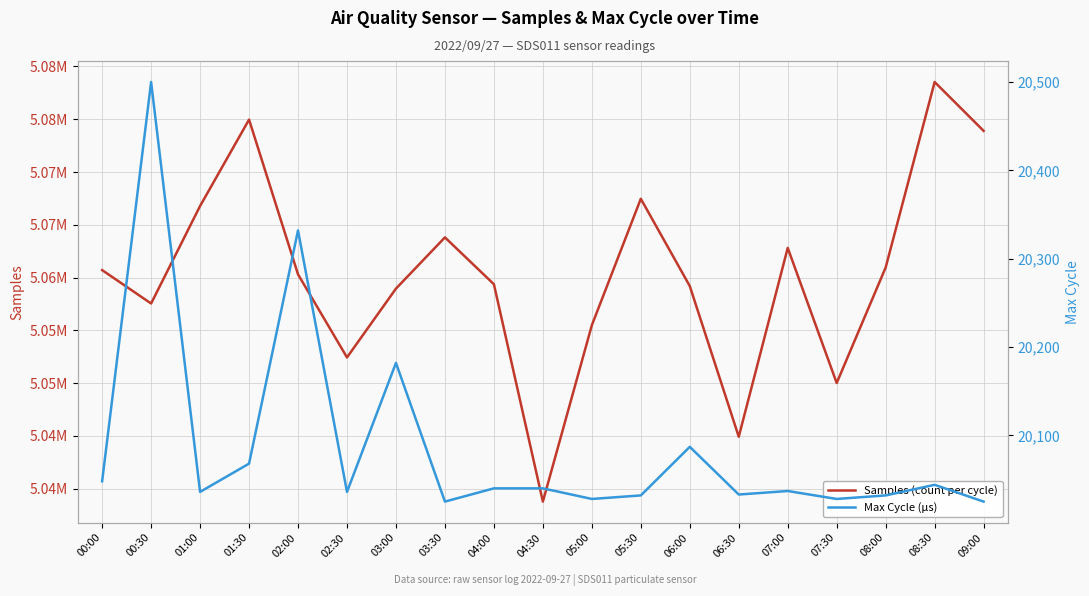

At how many categories does at least one series exceed 5058516?

13